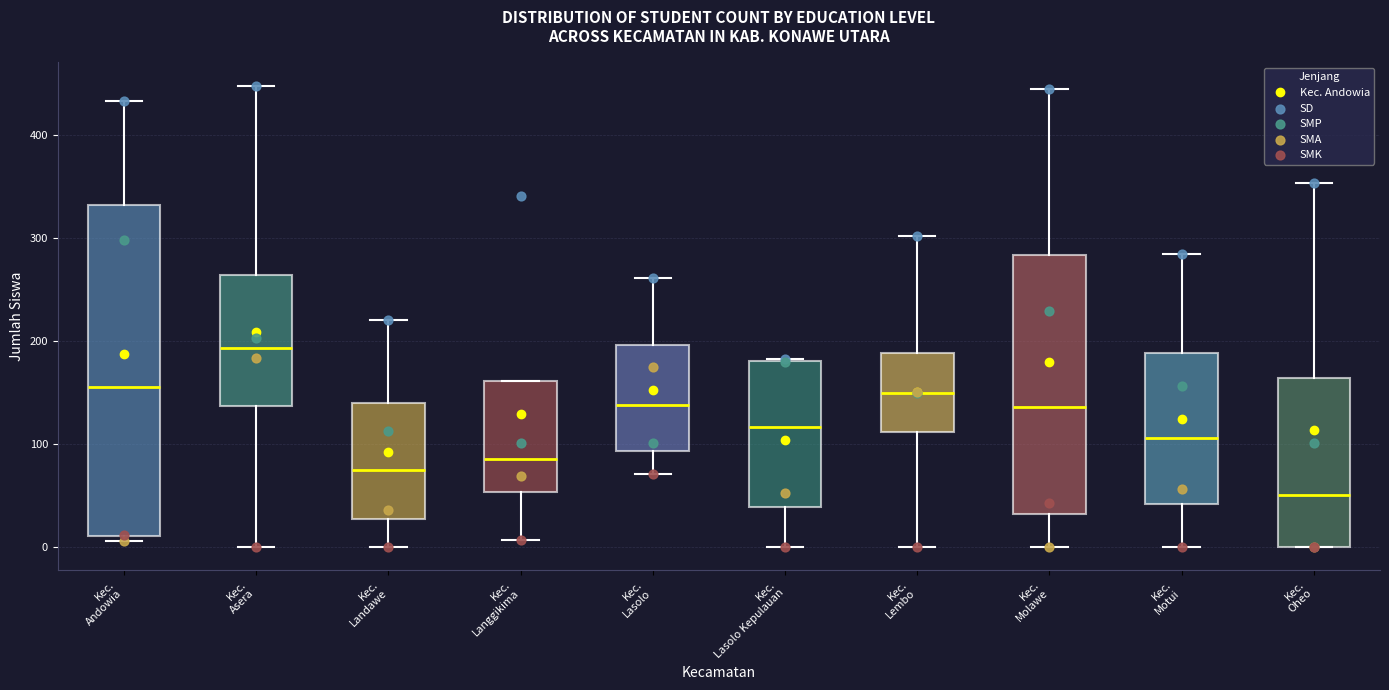

Reading left to right, read every box against the y-axis: the position of its median line, the range the box covers, and the ends of its whiskers. The values are not printed on the chart, so give them approximately, as read against the axis.

Kec. Andowia: median 160, box 10 to 330, whiskers 10 (just below the box's lower edge) to 430
Kec. Asera: median 190, box 140 to 260, whiskers 0 to 450
Kec. Landawe: median 70, box 30 to 140, whiskers 0 to 220
Kec. Langgikima: median 90, box 50 to 160, whiskers 10 to 160
Kec. Lasolo: median 140, box 90 to 200, whiskers 70 to 260
Kec. Lasolo Kepulauan: median 120, box 40 to 180, whiskers 0 to 180
Kec. Lembo: median 150, box 110 to 190, whiskers 0 to 300
Kec. Molawe: median 140, box 30 to 280, whiskers 0 to 450
Kec. Motui: median 110, box 40 to 190, whiskers 0 to 280
Kec. Oheo: median 50, box 0 to 160, whiskers 0 to 350